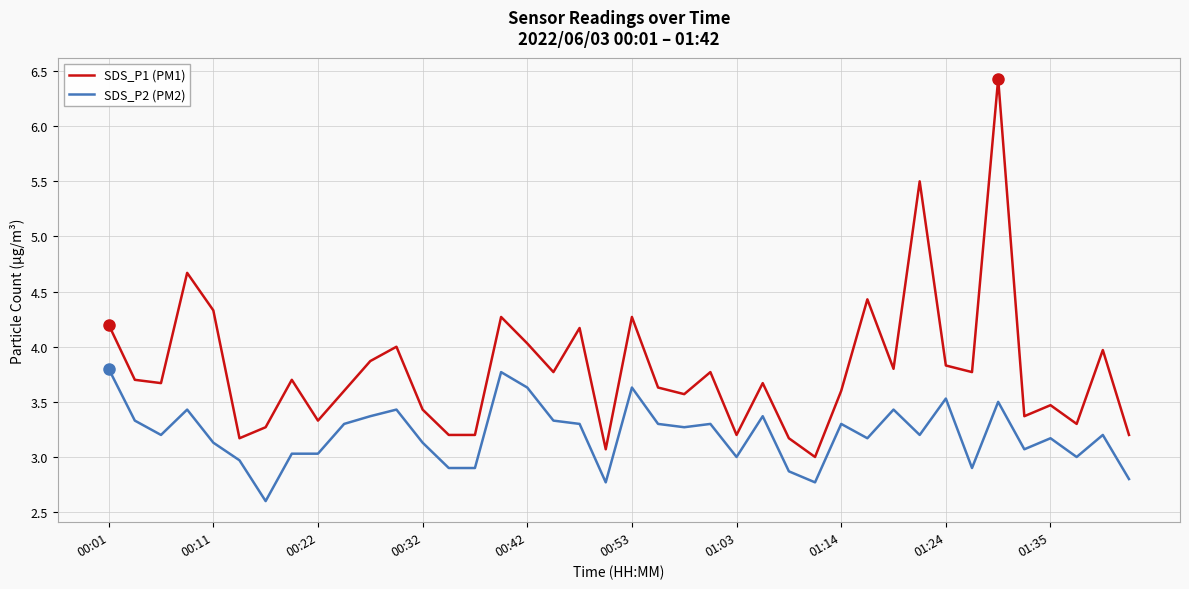

List the series in order of their peak value, lowest first.

SDS_P2 (PM2), SDS_P1 (PM1)